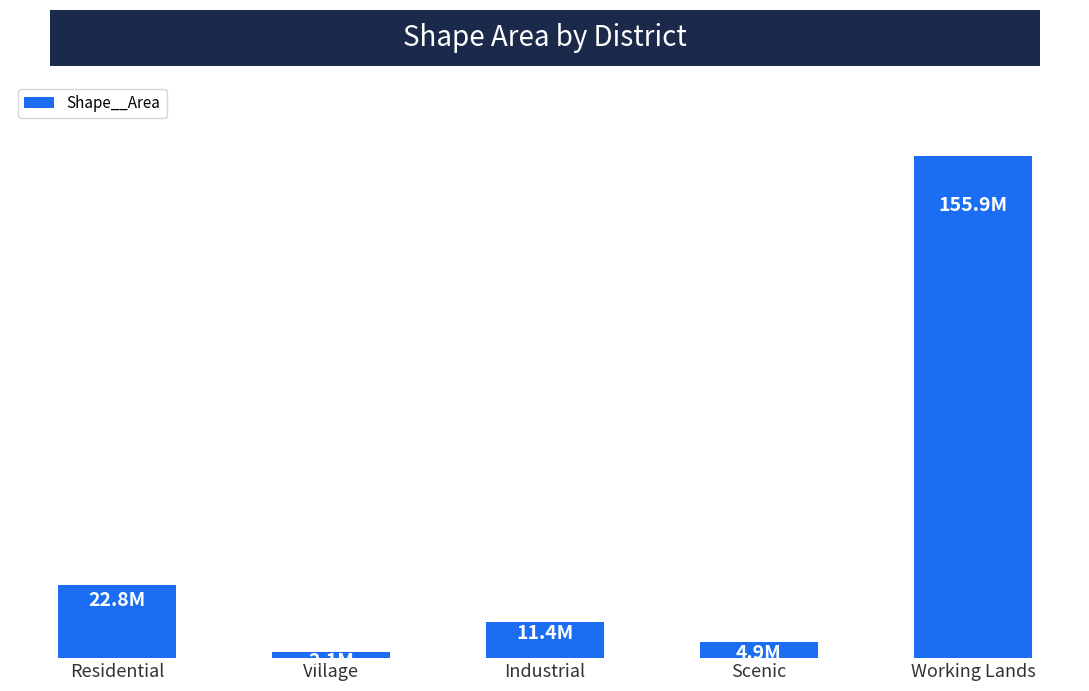

Is it true that the value at Working Lands is 229812446.7?

False